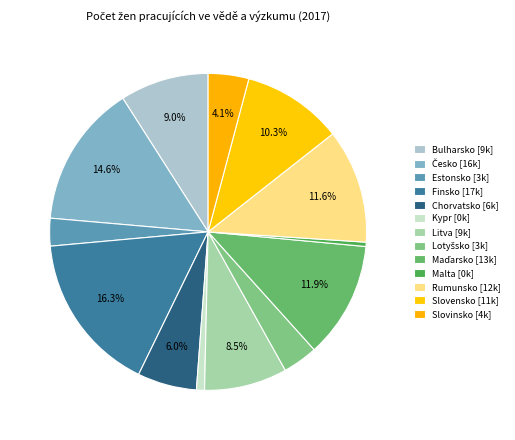

How many segments does this pie chart have?

13